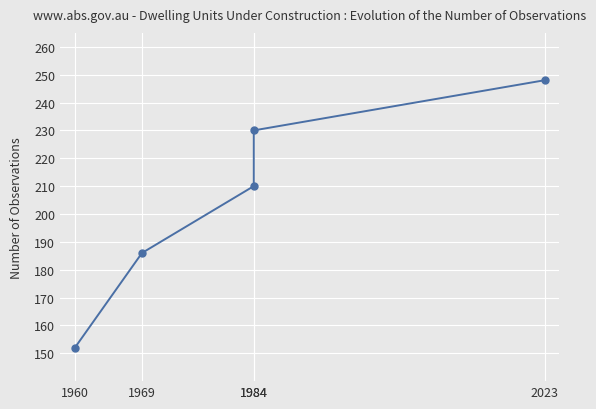

List the labels in order of value, smallest first.

1960, 1969, 1984, 1984, 2023